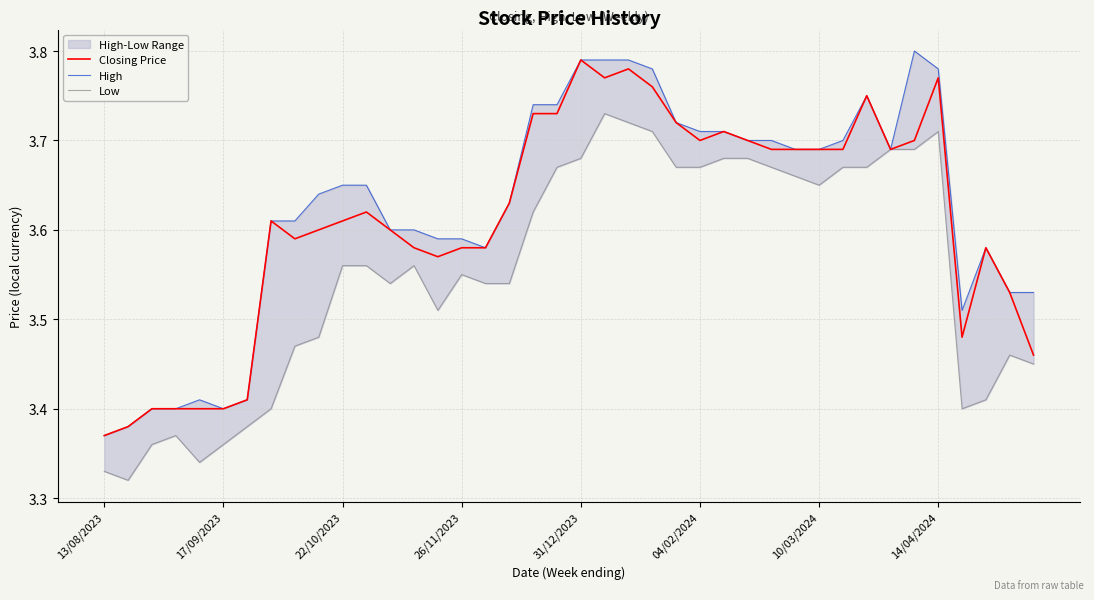

Where is Closing Price nearest to the value 3?

13/08/2023